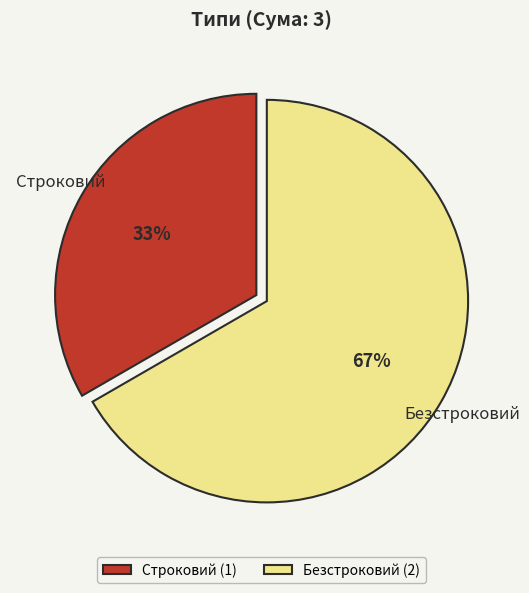

Which category accounts for the majority?

Безстроковий